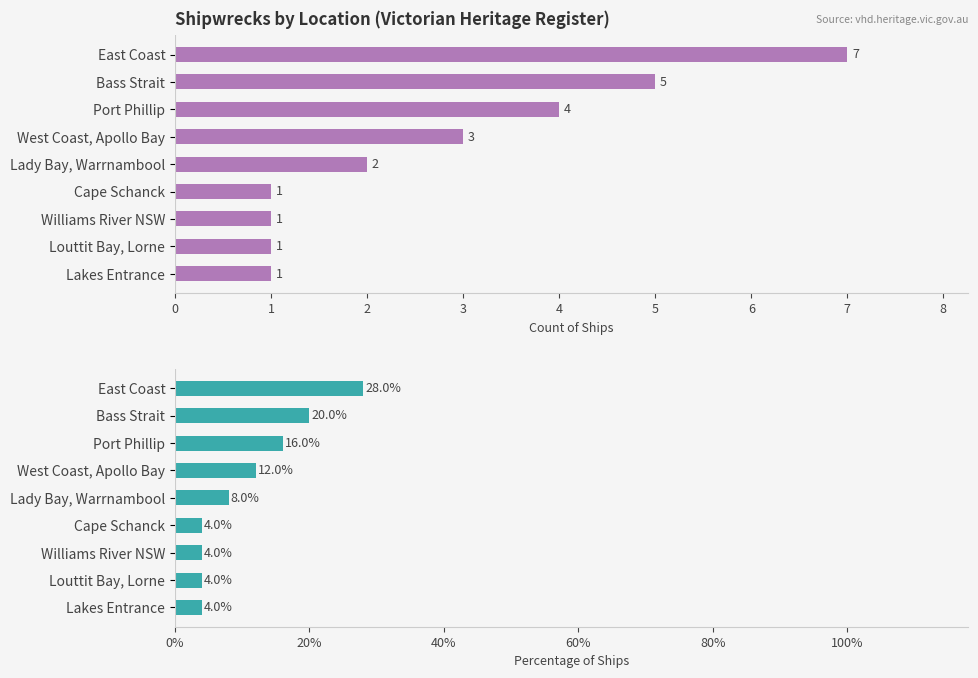

What is the highest value of the Percentage series?

28